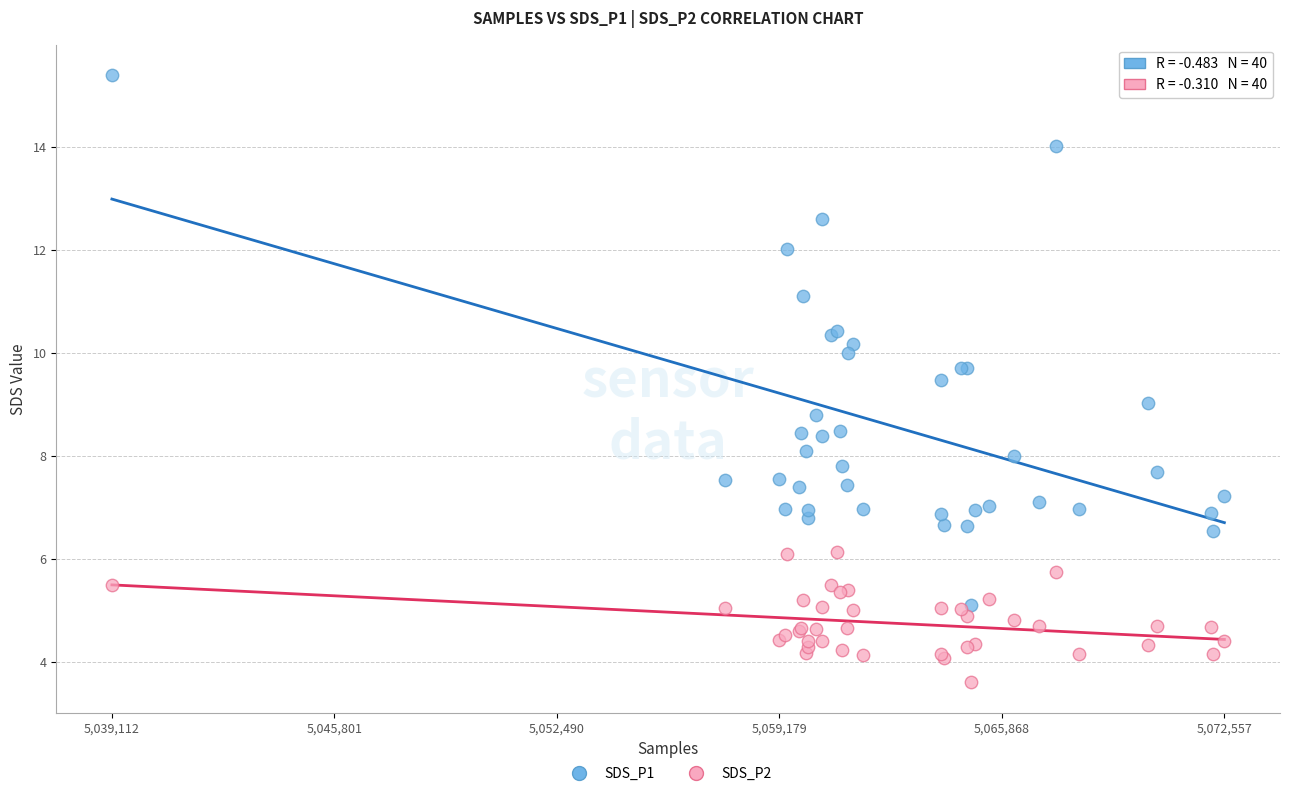

Which series has the largest Y range (max minus min)?

SDS_P1